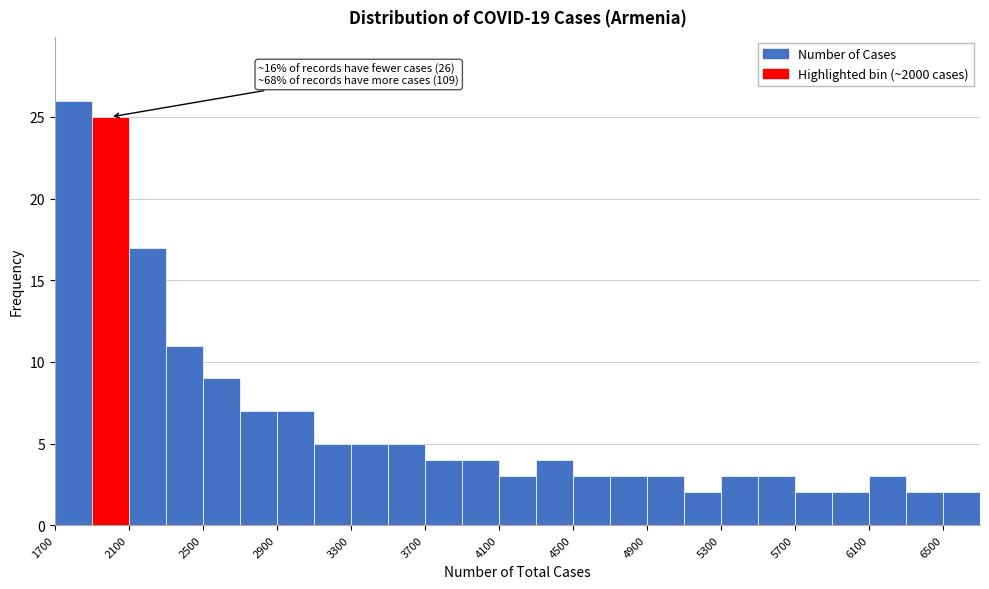

Over which range of the x-axis is the bar tallest?

1700 to 1900